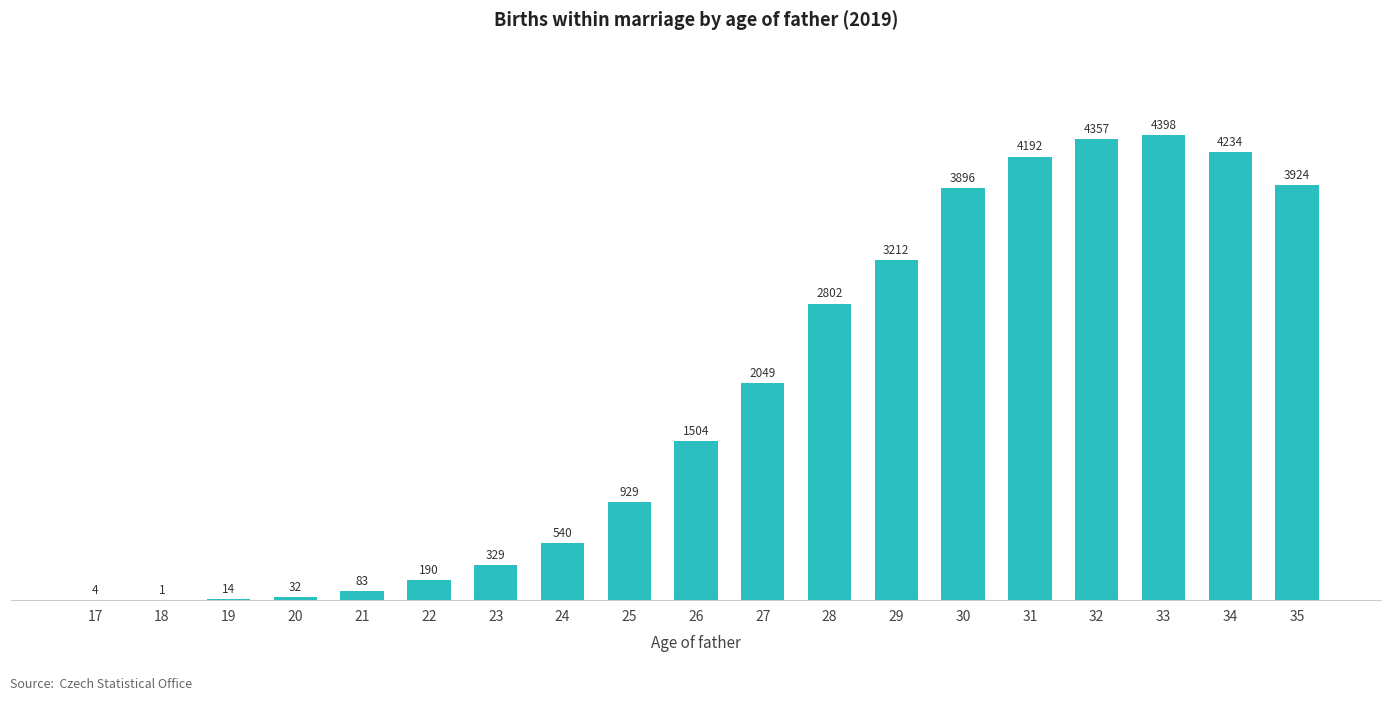

Reading right to left, extract all data points from this chart.

3924	4234	4398	4357	4192	3896	3212	2802	2049	1504	929	540	329	190	83	32	14	1	4